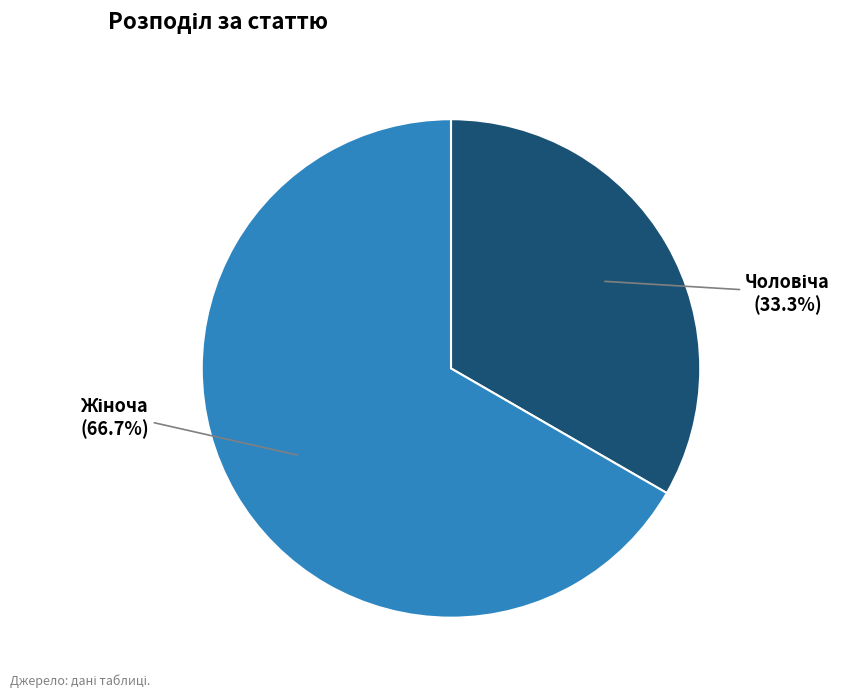

What is the change in value from Чоловіча to Жіноча?

+1